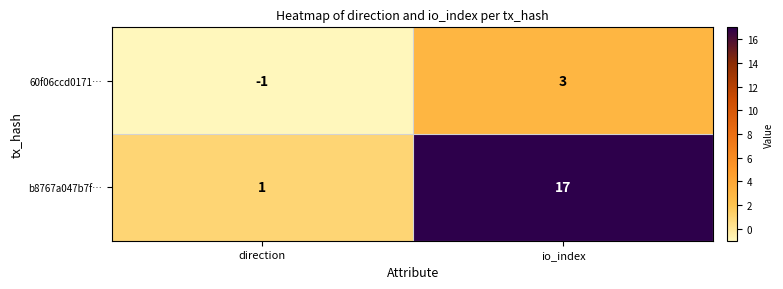

Between direction and io_index, which series saw the biggest shift?

b8767a047b7f…